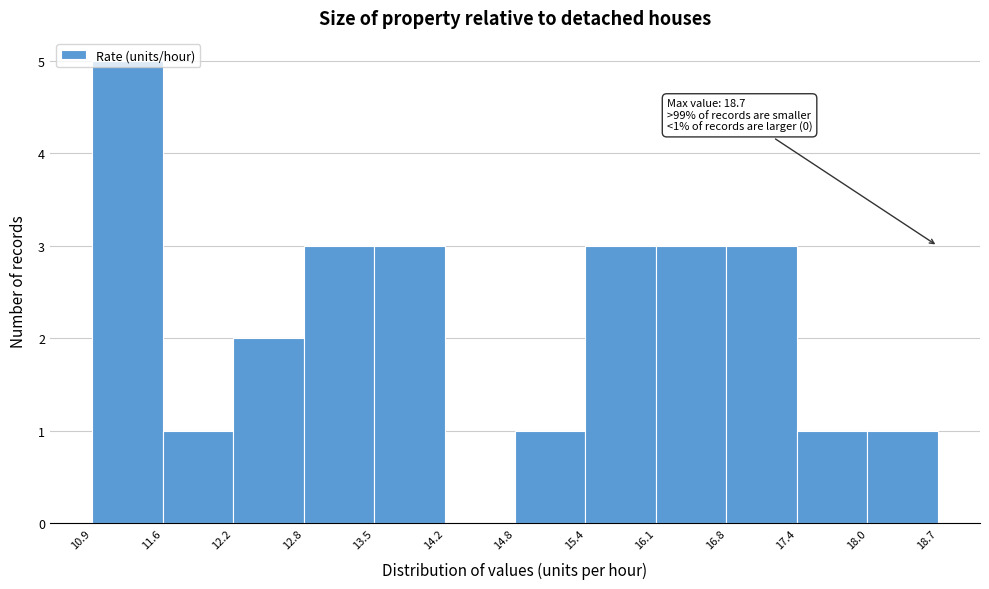

Which range on the x-axis has the tallest bar?

10.9 to 11.6